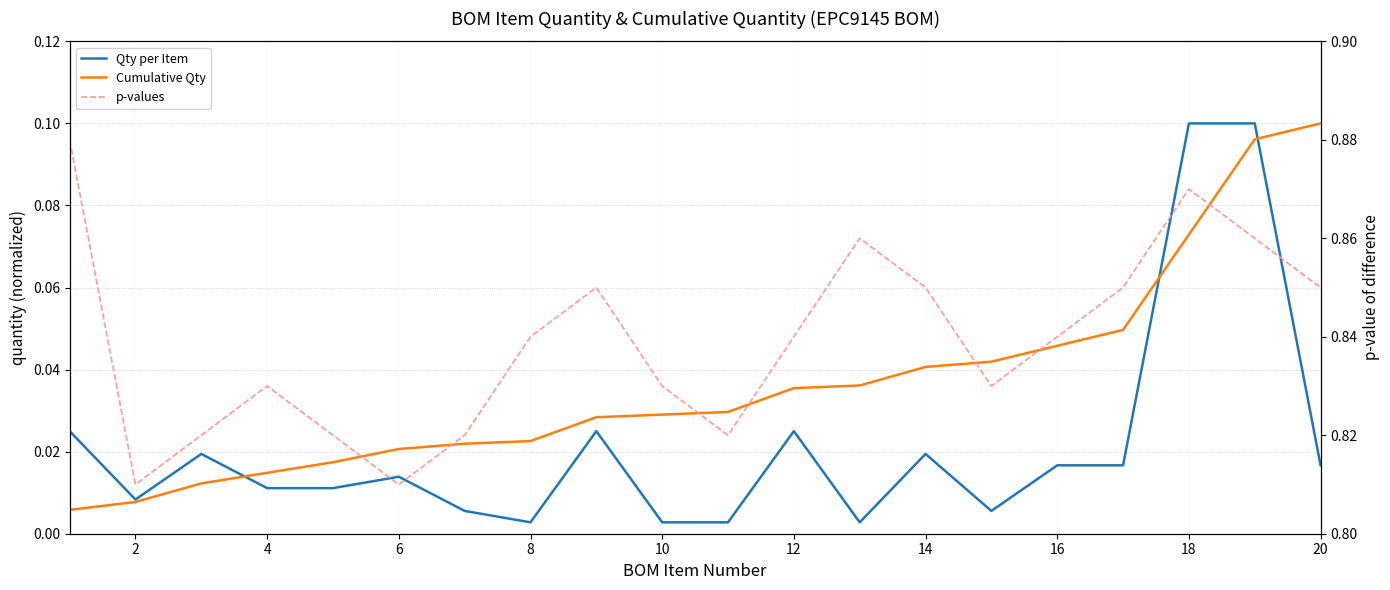

How many categories are shown in the chart?

20